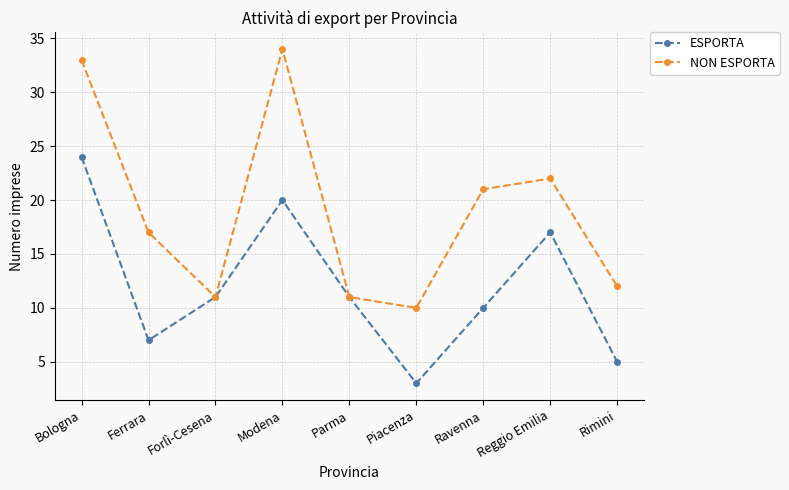

What is the label of the 2nd point from the left?

Ferrara